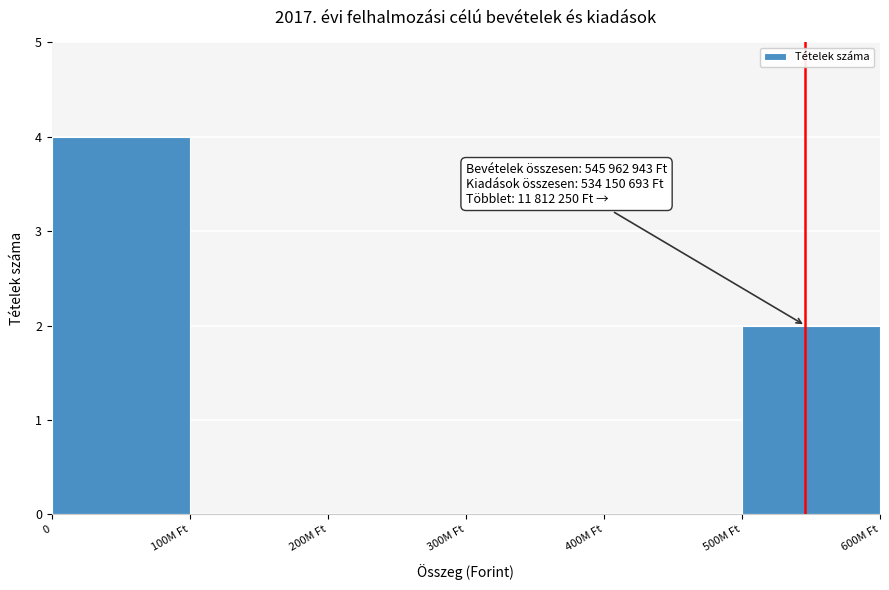

Reading left to right, transcribe all the data shown in this chart.

0=4	100M Ft=0	200M Ft=0	300M Ft=0	400M Ft=0	500M Ft=2